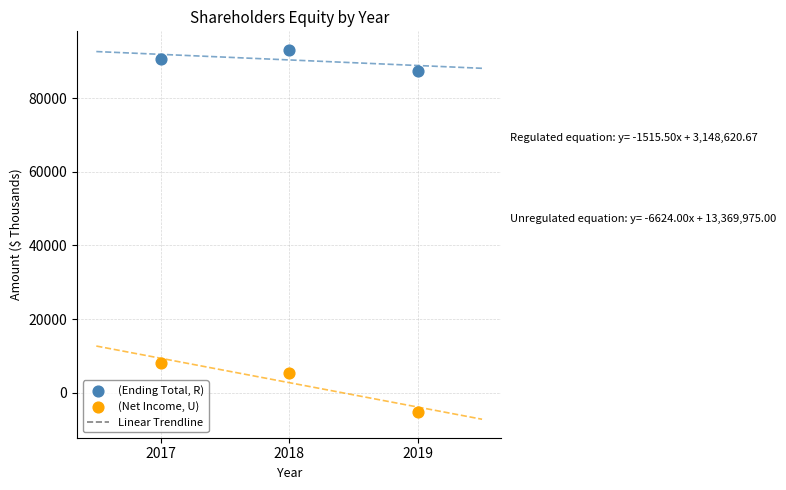

In the (Net Income, U) series, what Y value is closest to 1462?

5305